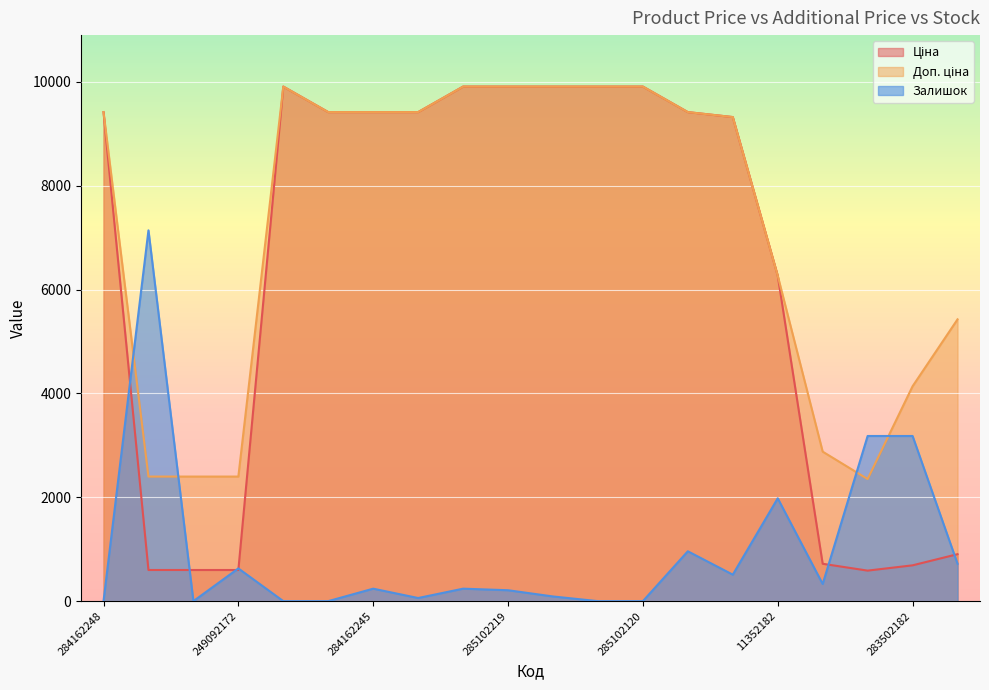

How many lines are shown in the chart?

3